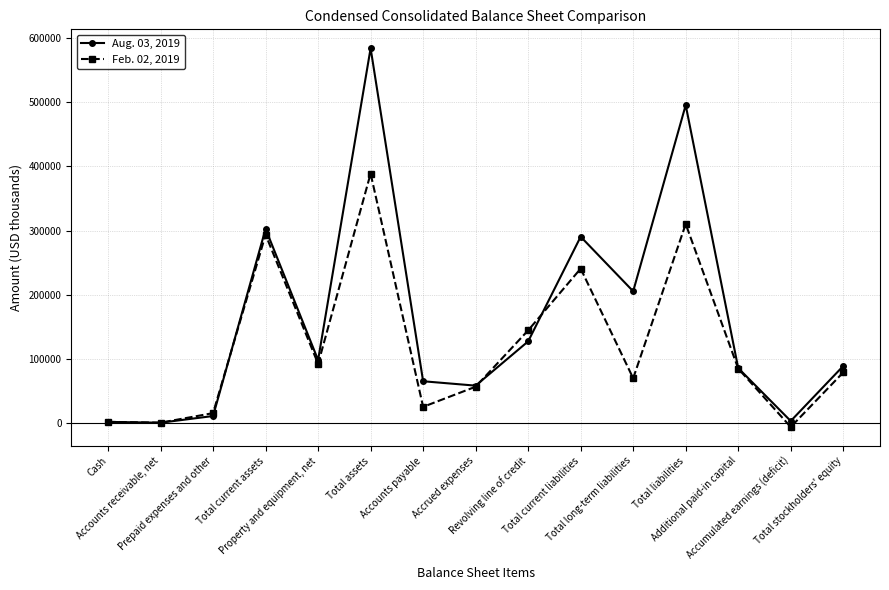

List the series in order of their overall mean, lowest first.

Feb. 02, 2019, Aug. 03, 2019